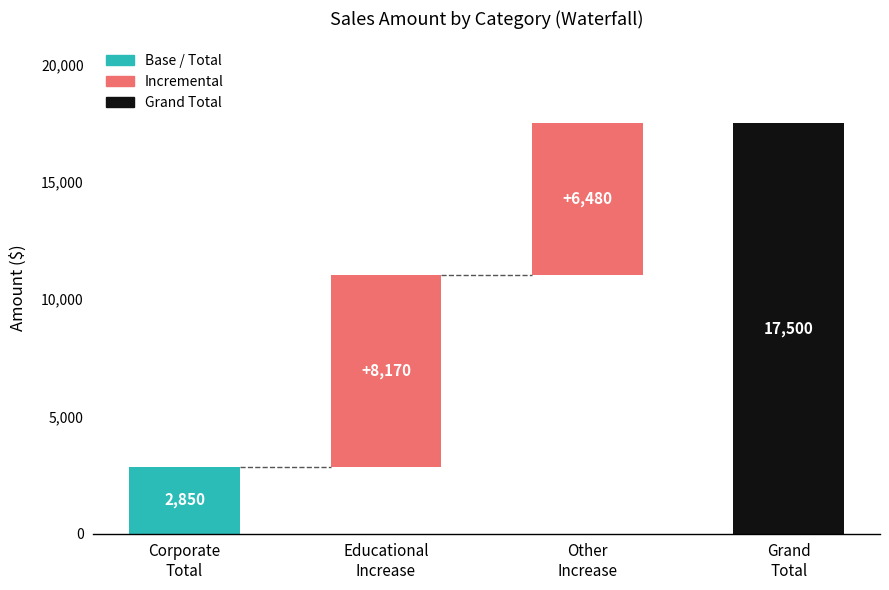

Where does the data first go above 8170?

Grand
Total